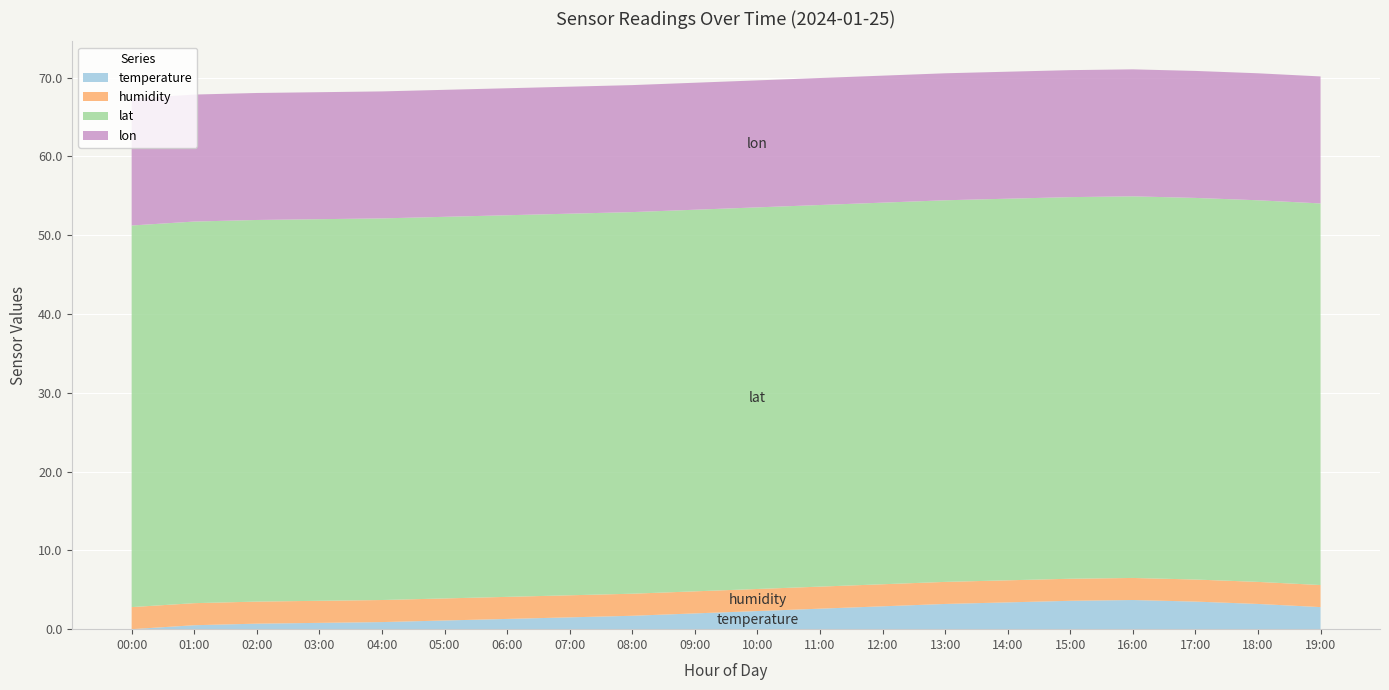

What is the total value across all series at 08:00?

69.1